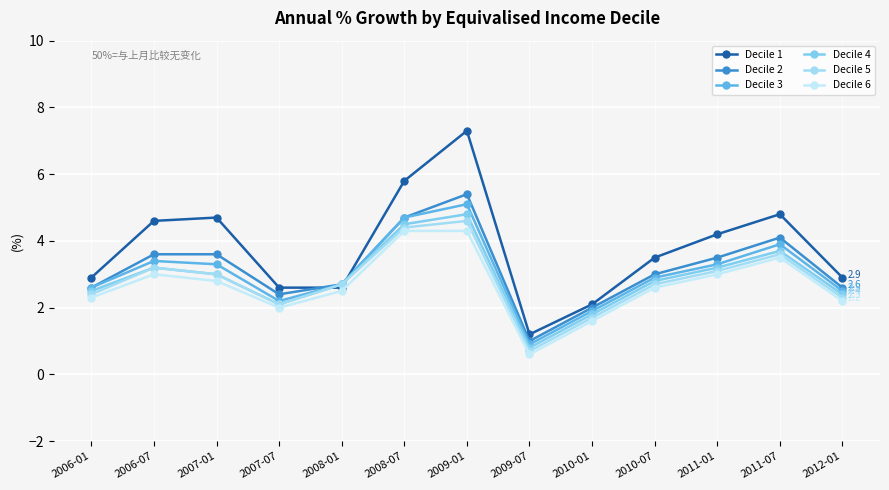

At which category is the sum across all series the highest?

2009-01